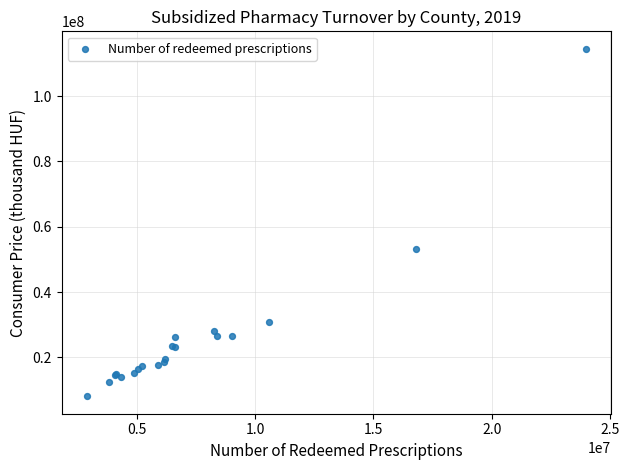

What Y value in the scatter plot is closest to 61303033?

53263446.9